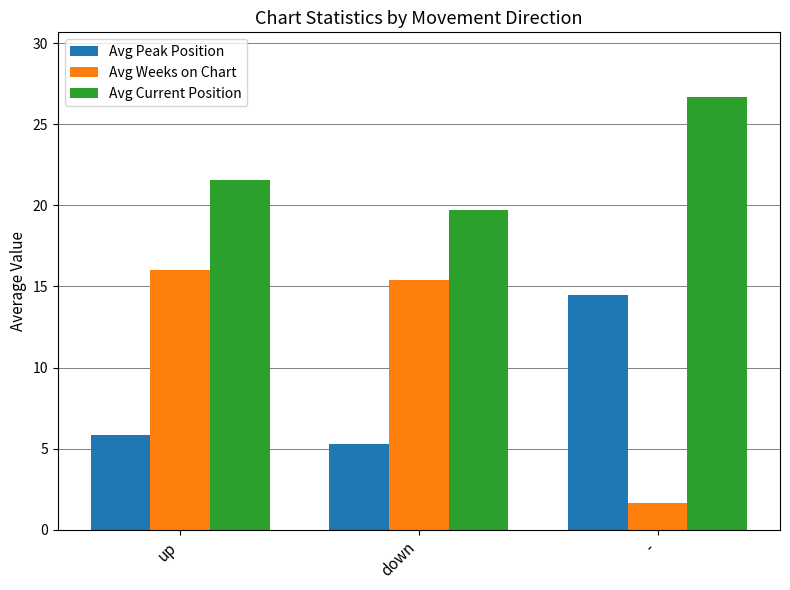

How many bars are there in total?

9